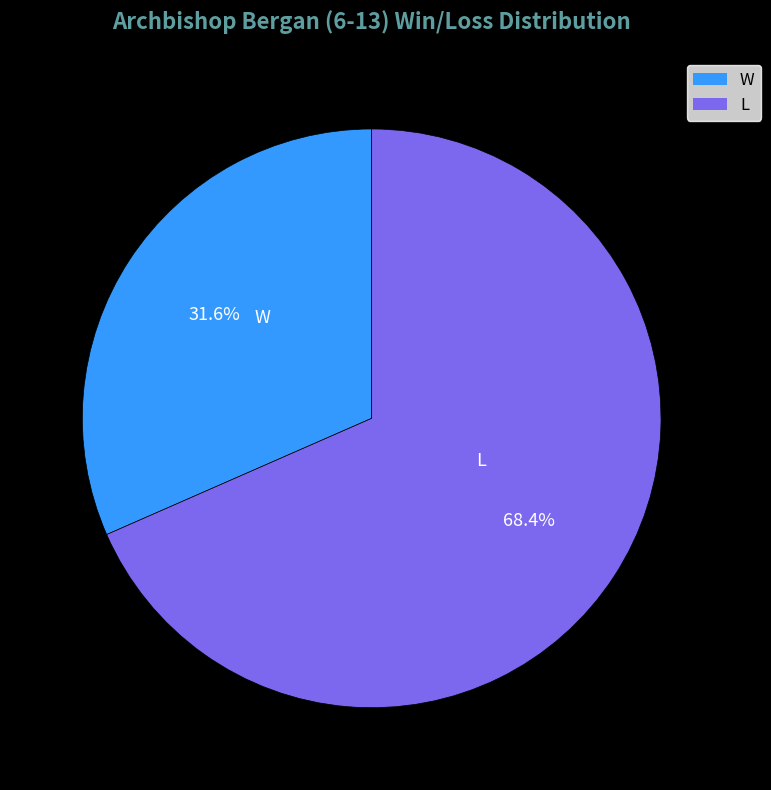

Which slice is the largest?

L